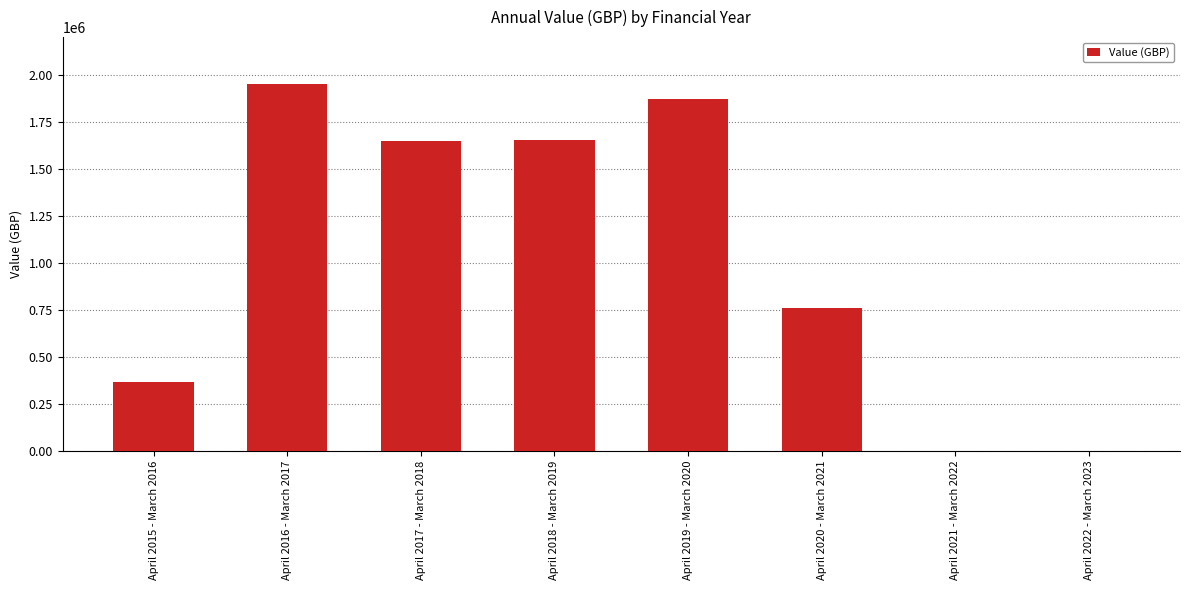

Is it true that the value at April 2021 - March 2022 is 0?

True